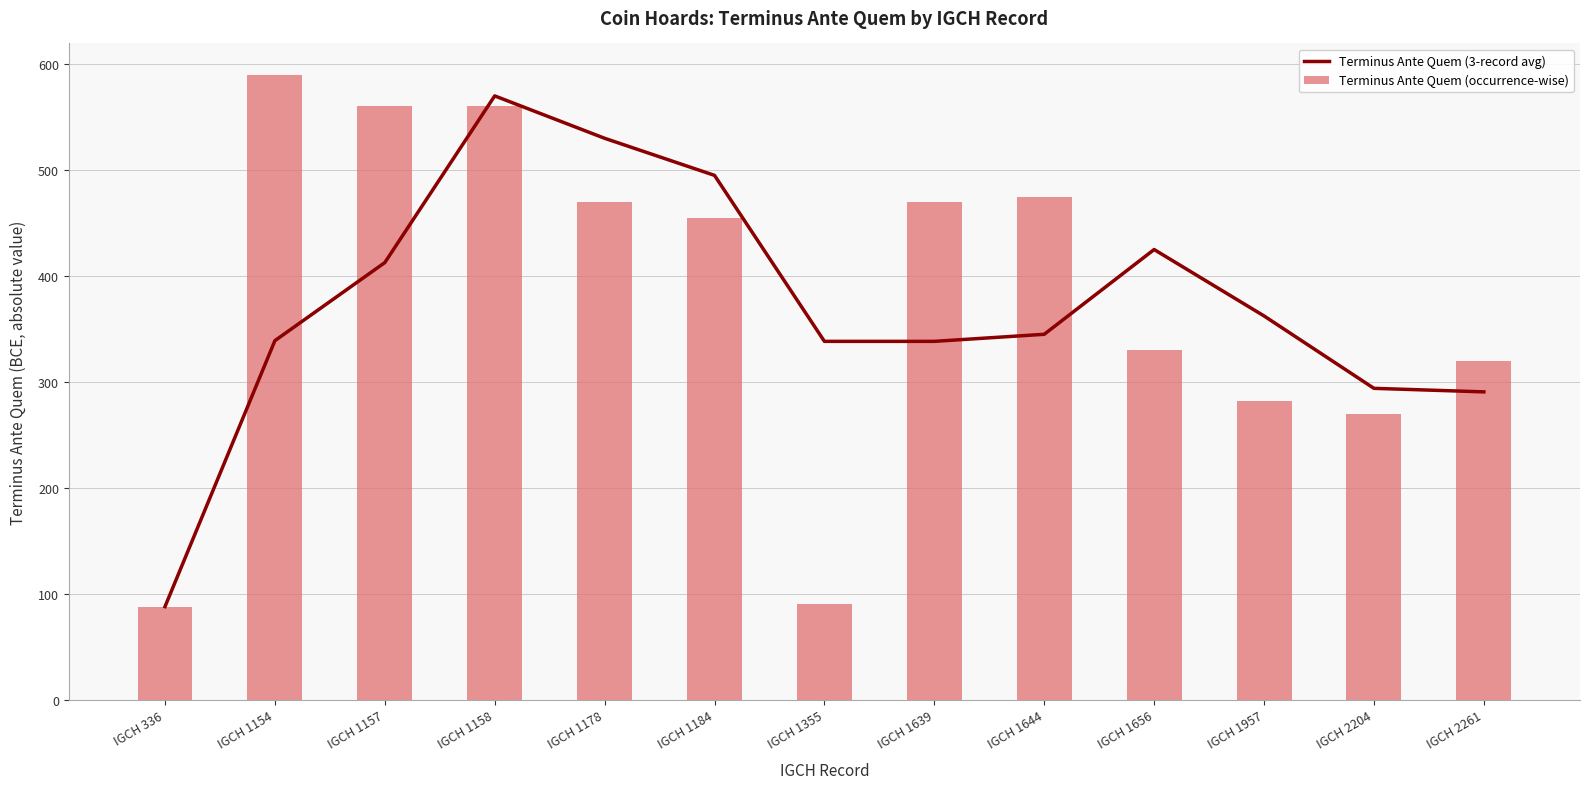

At which label is Terminus Ante Quem (occurrence-wise) closest to 339?

IGCH 1656